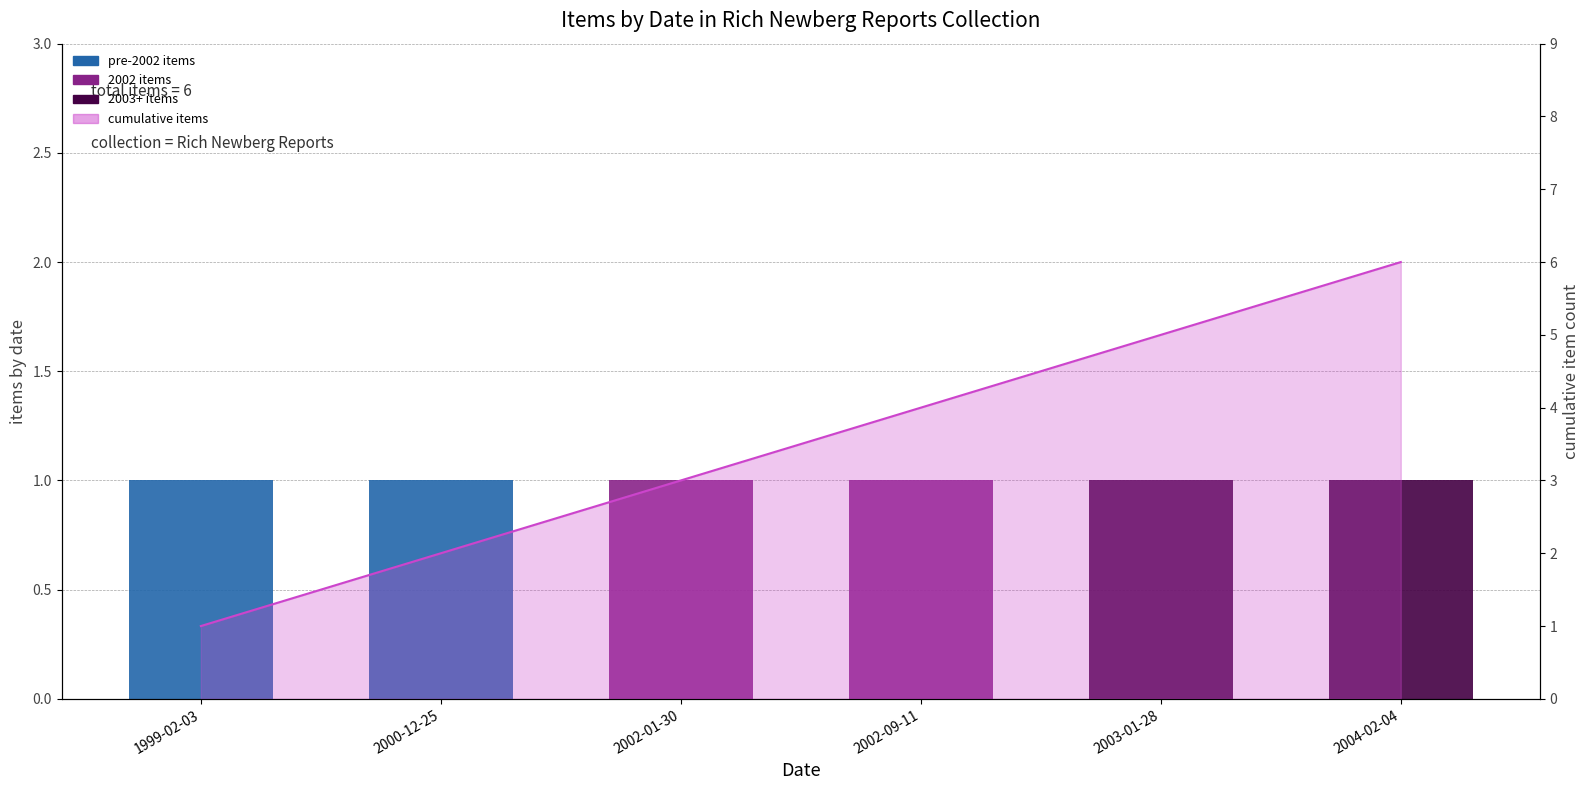

Reading right to left, extract all data points from this chart.

items by date: 2004-02-04=1	2003-01-28=1	2002-09-11=1	2002-01-30=1	2000-12-25=1	1999-02-03=1
cumulative items line: 2004-02-04=6	2003-01-28=5	2002-09-11=4	2002-01-30=3	2000-12-25=2	1999-02-03=1